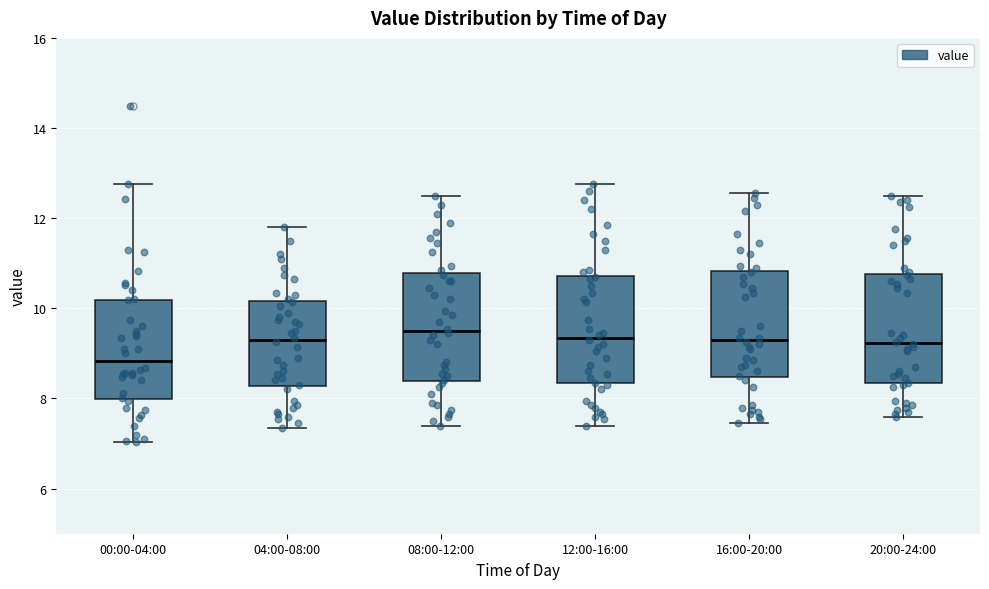

Where does the median line of the box for 16:00-20:00 sit on the y-axis? The values are not printed on the chart, so give them approximately, as read against the axis.

9.4